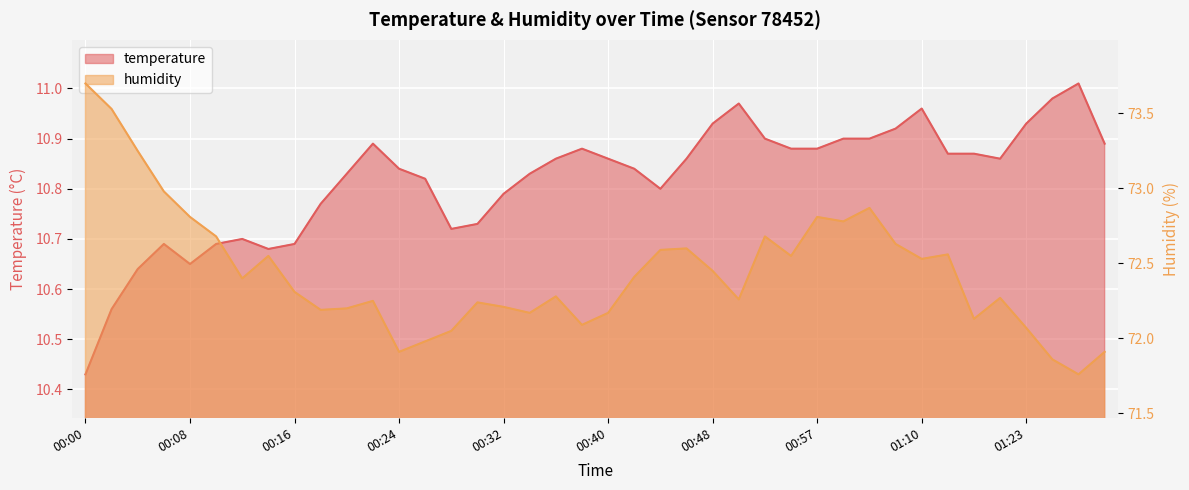

What is the maximum value for temperature?

11.0